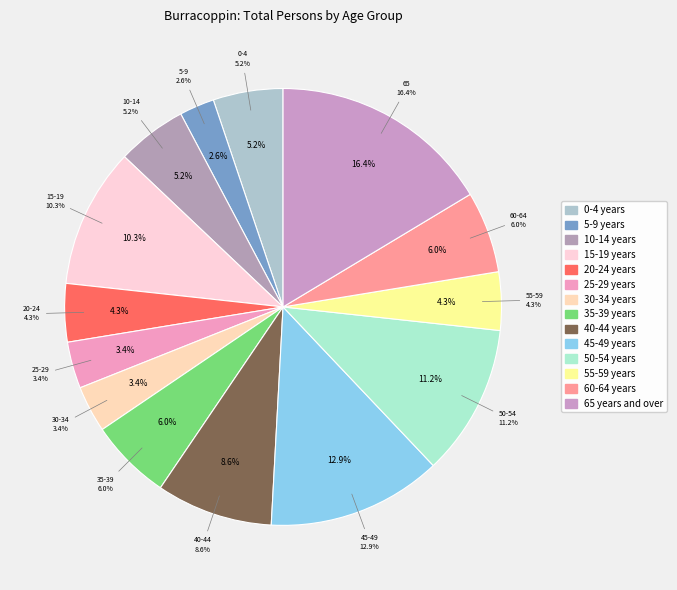

What portion of the pie excludes 35-39 years?

94.0%